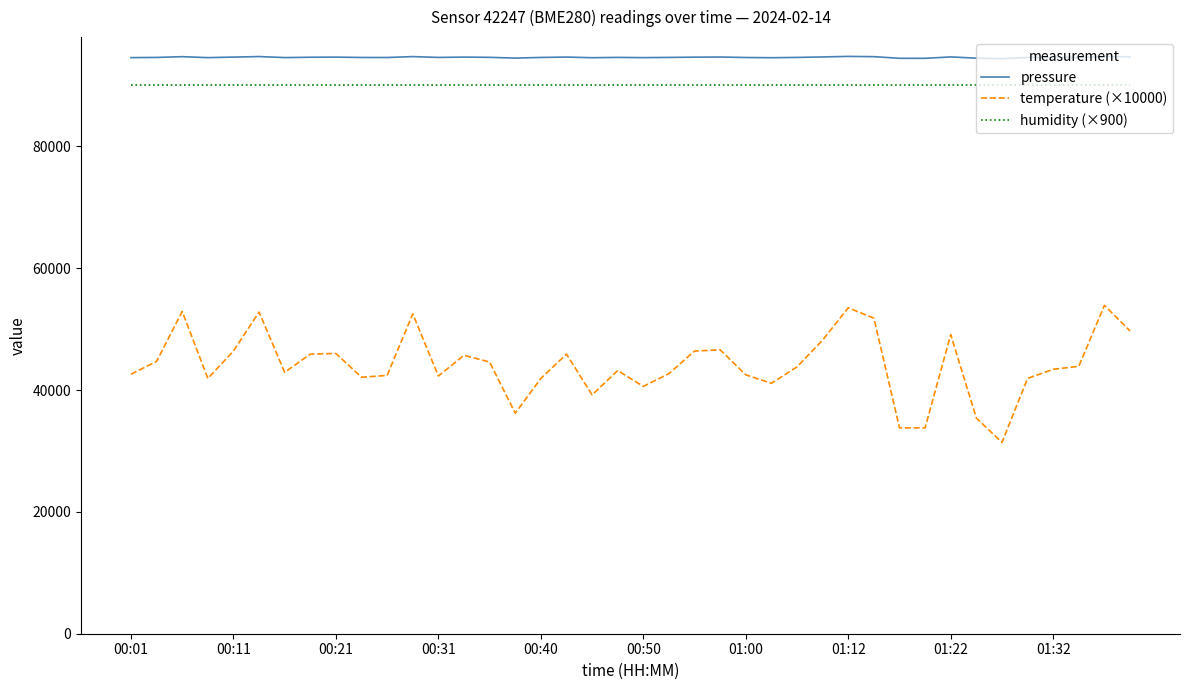

Rank the series by their maximum value, from lowest to highest.

temperature (×10000), humidity (×900), pressure